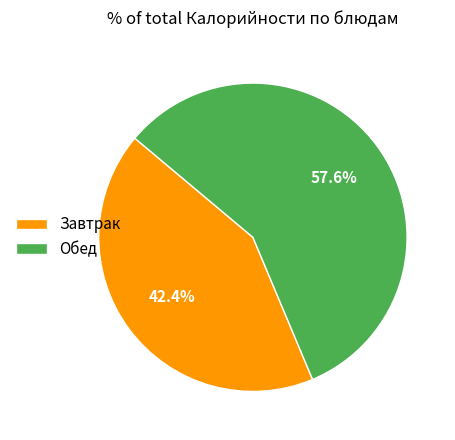

Which slice is the smallest?

Завтрак